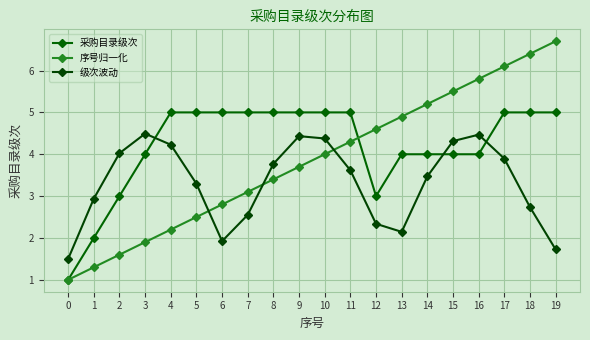

Is it true that 序号归一化 equals 4.3 at 11?

True